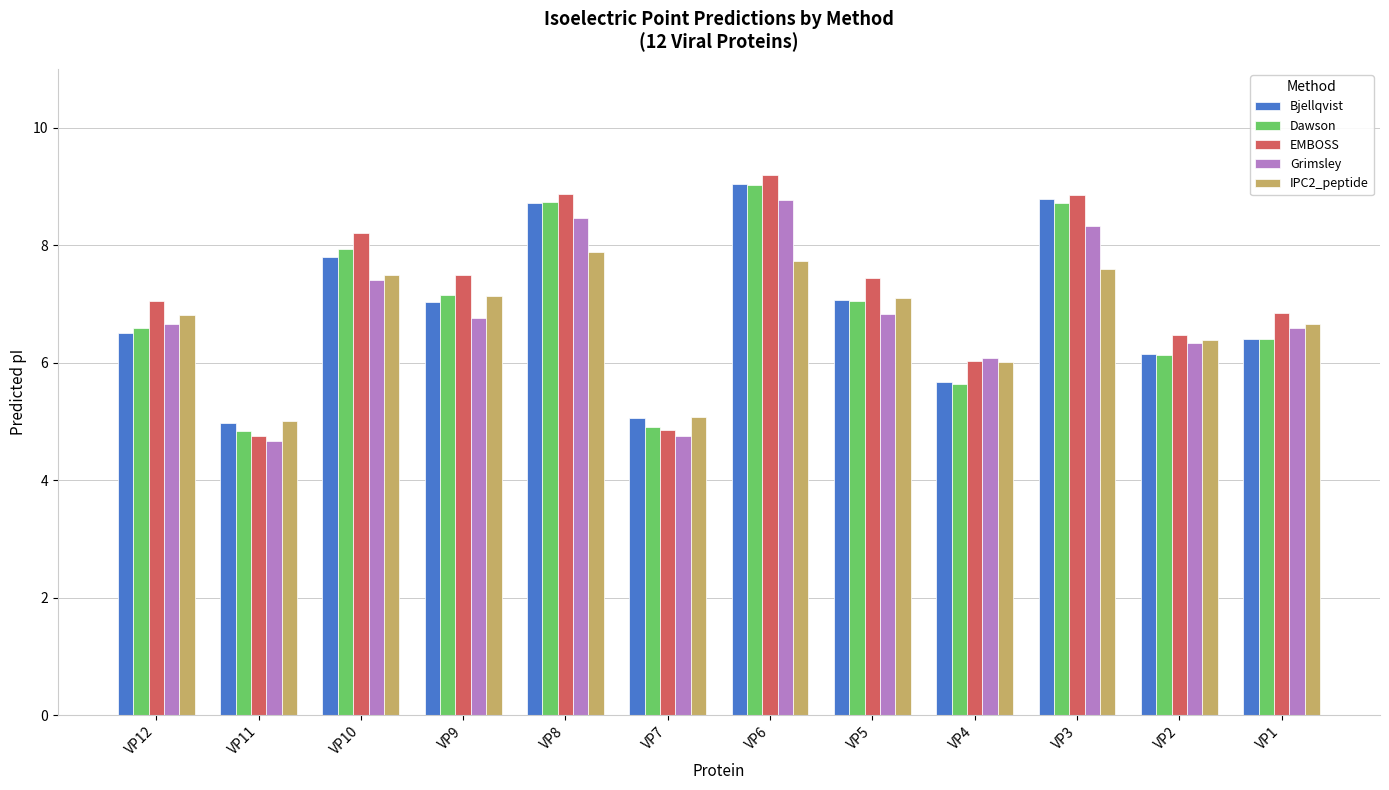

What is the total value across all series at VP6?

43.7